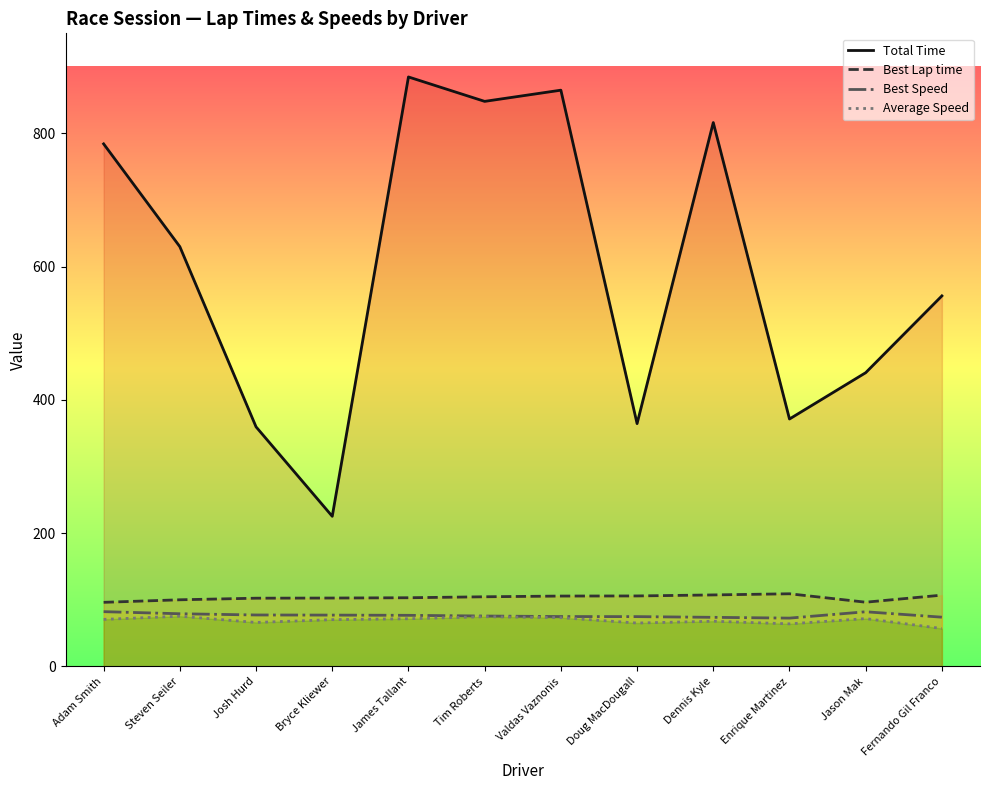

How many values in the Average Speed series are below 70?

5